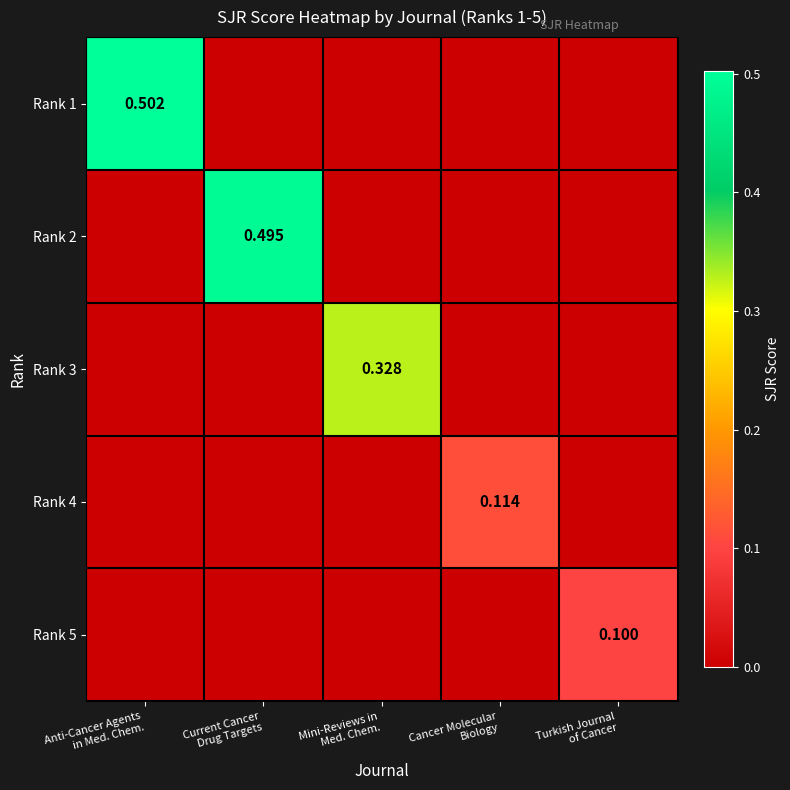

At which label does Rank 3 reach its minimum?

Anti-Cancer Agents in Med. Chem.